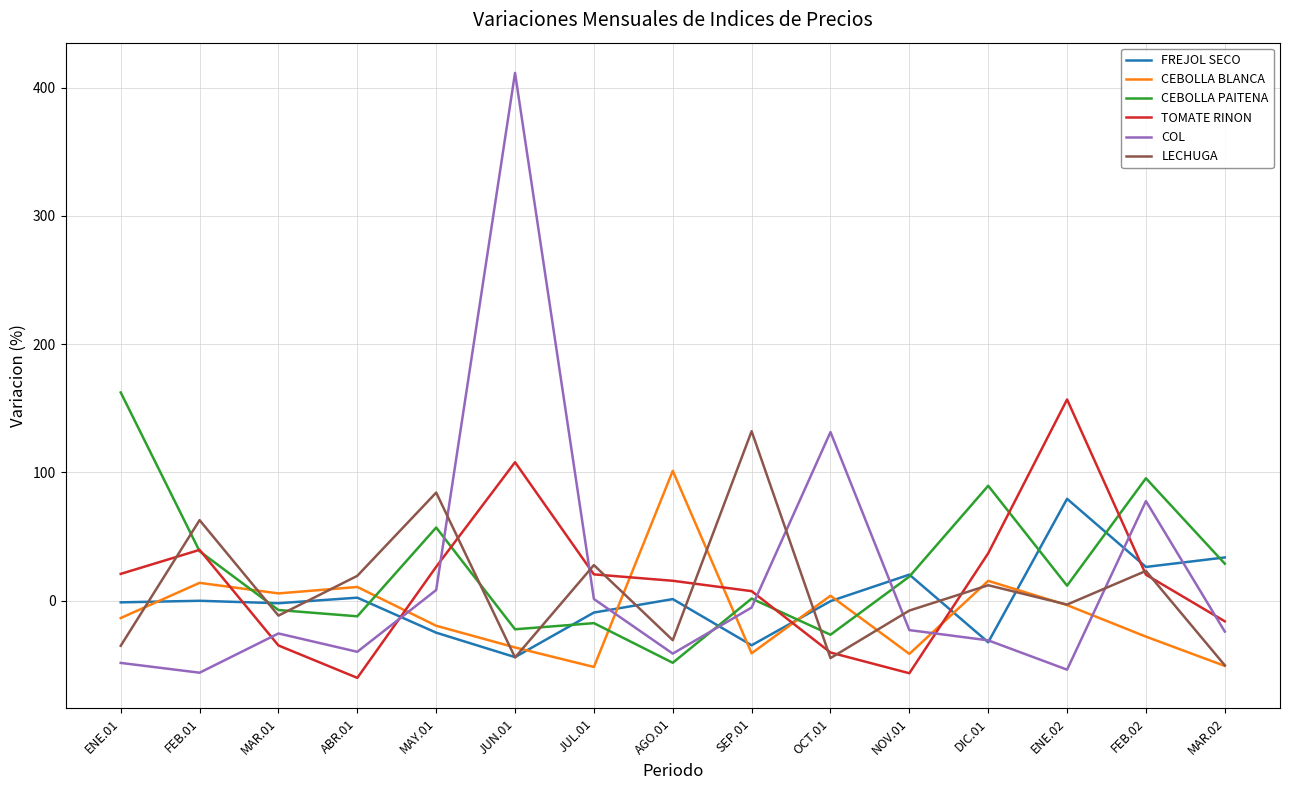

What position from the left is FEB.01?

2